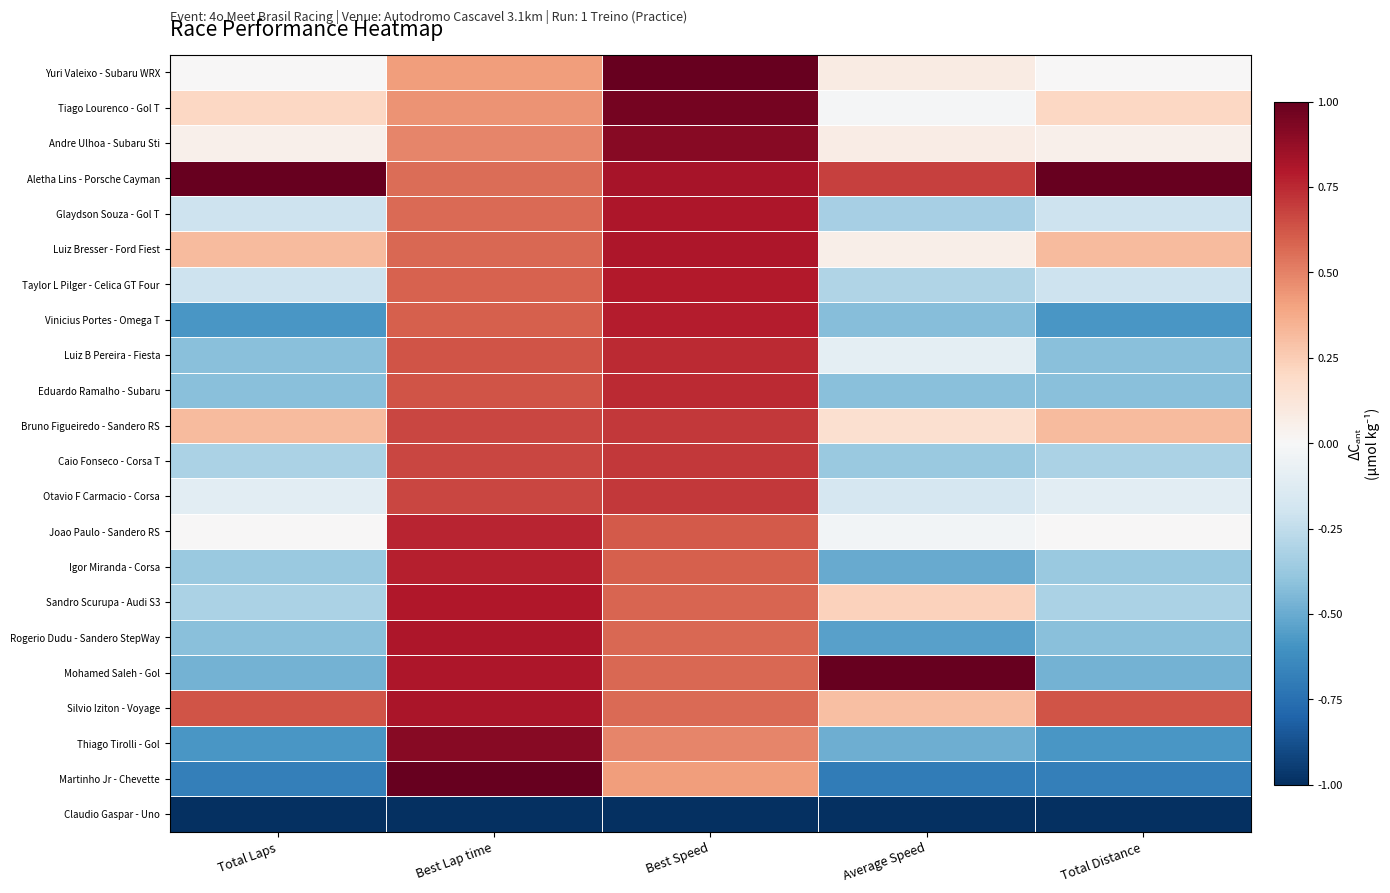

Which series changed the most between Best Lap time and Best Speed?

Martinho Jr - Chevette